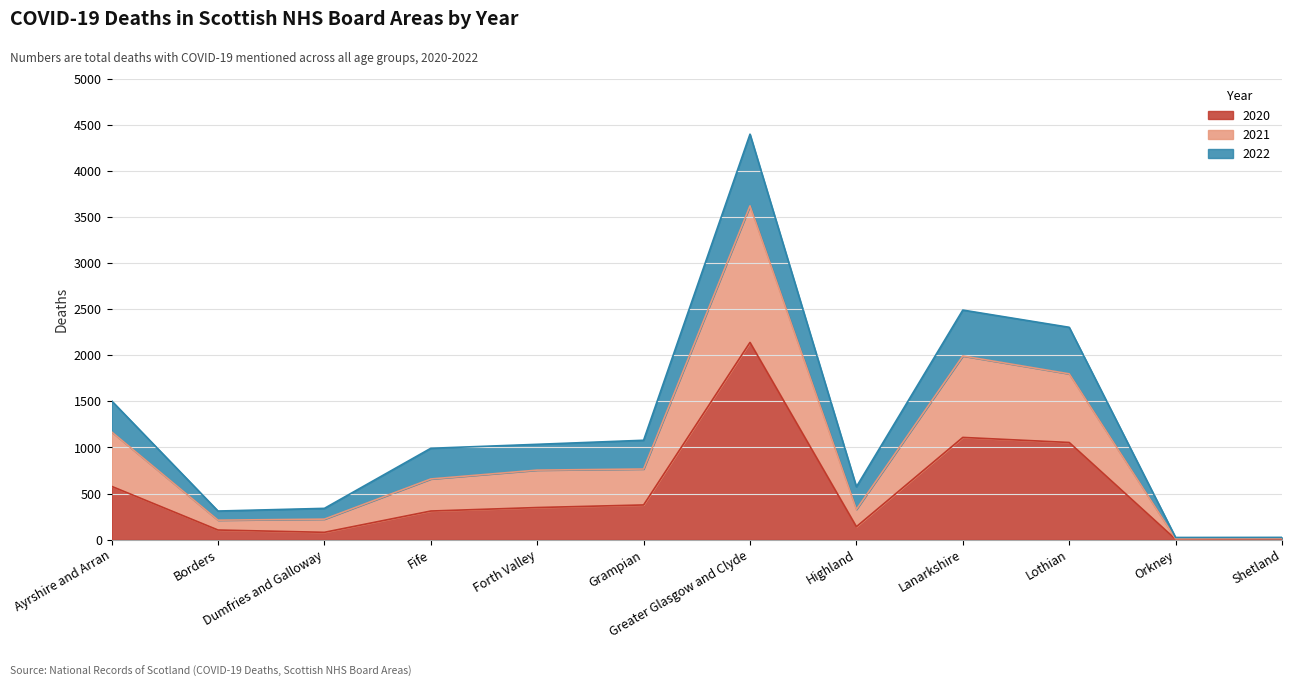

What is the label of the 11th point from the left?

Orkney